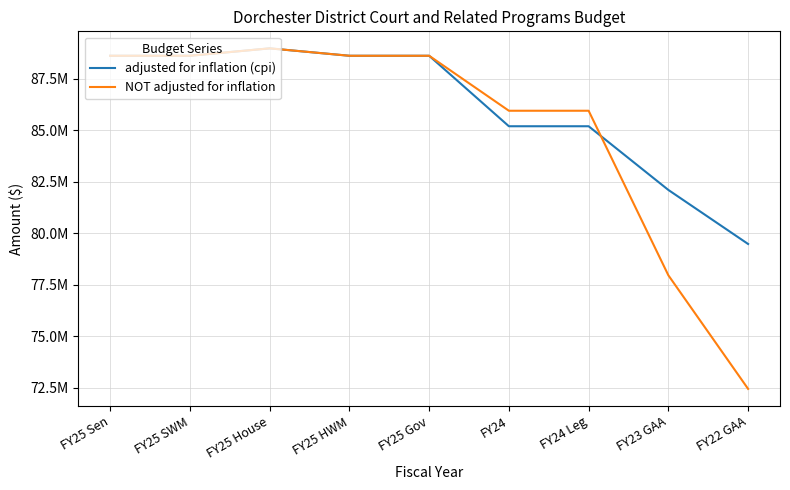

Rank the series at FY22 GAA from highest to lowest value.

adjusted for inflation (cpi), NOT adjusted for inflation